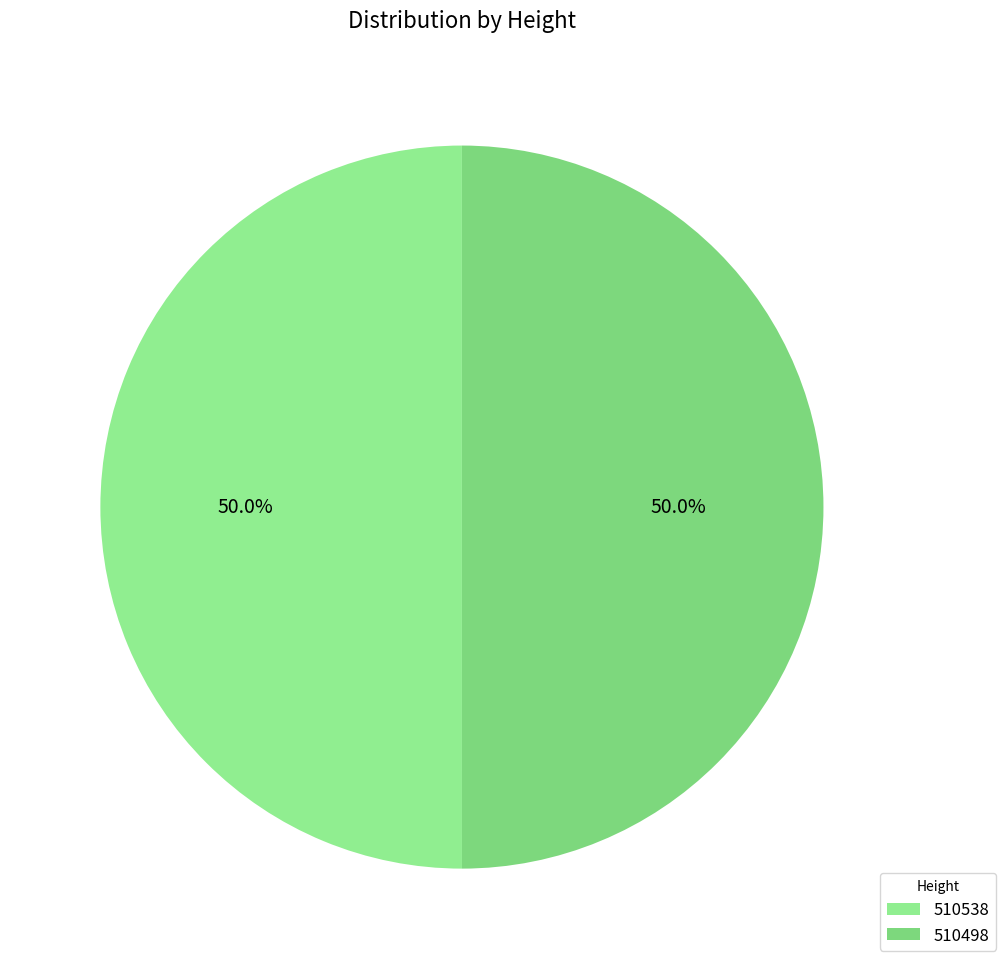

What percentage is the 510538 slice, to the nearest percent?

50%